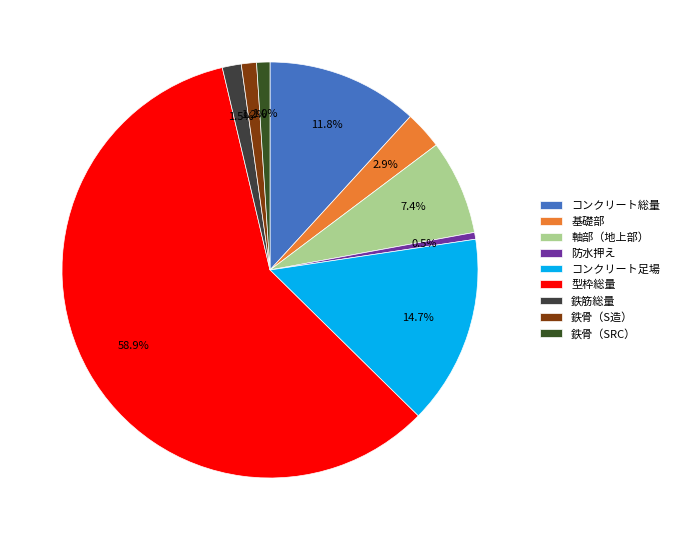

Count the number of slices in the pie.

9